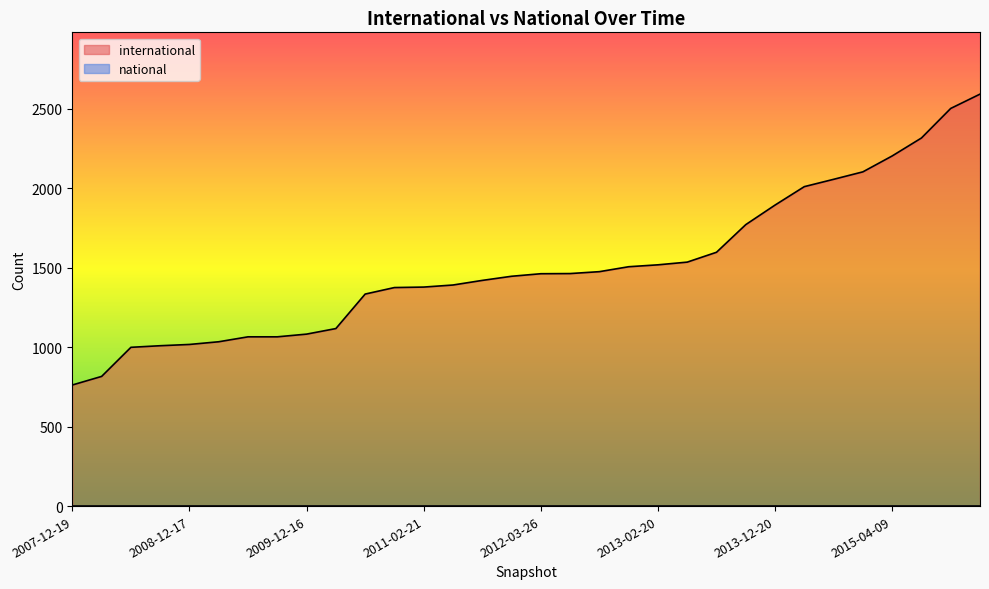

Read the value at 2015-07-03, to the nearest 10.

2320